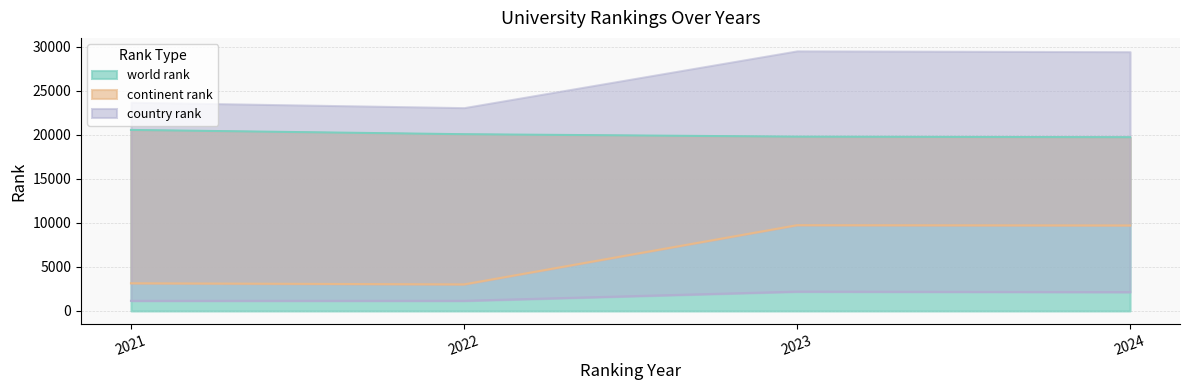

Reading left to right, list all the values displayed in this chart.

world rank: 2021=20553	2022=20068	2023=19790	2024=19728
continent rank: 2021=3143	2022=3015	2023=9739	2024=9708
country rank: 2021=1150	2022=1153	2023=2195	2024=2139